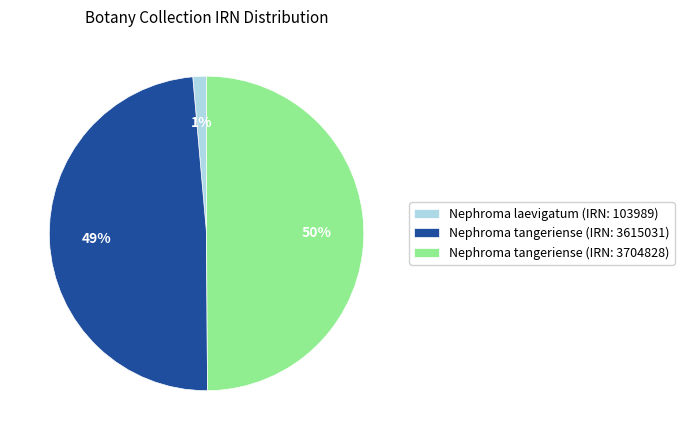

Count the number of slices in the pie.

3